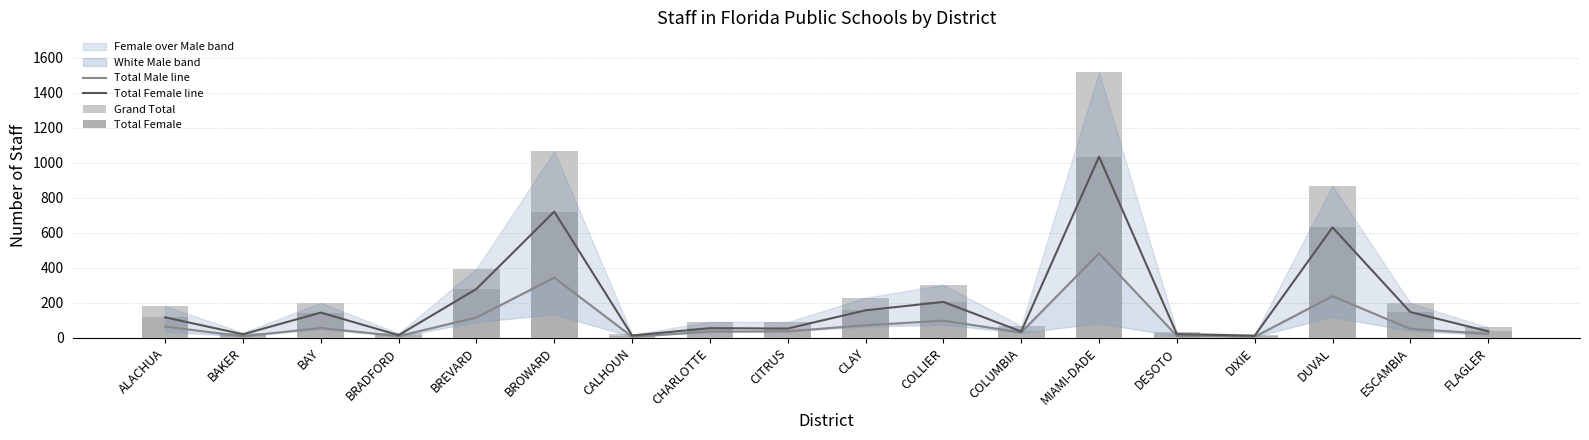

What is the spread (max minus min) of values at CALHOUN?

13